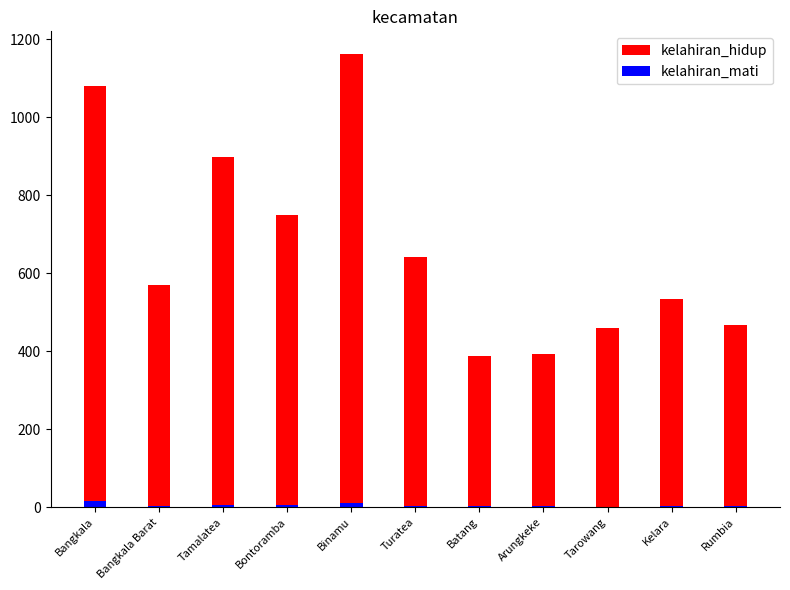

Rank the categories by kelahiran_hidup value from lowest to highest.

Batang, Arungkeke, Tarowang, Rumbia, Kelara, Bangkala Barat, Turatea, Bontoramba, Tamalatea, Bangkala, Binamu